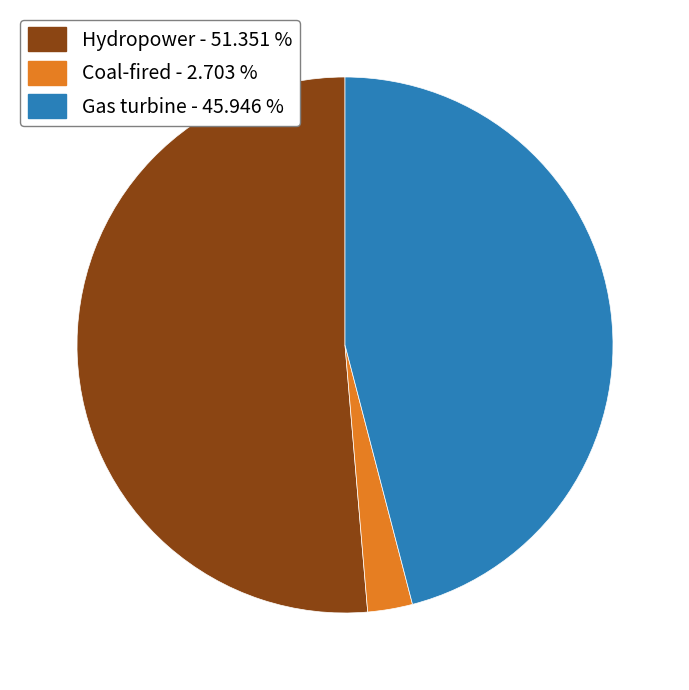

Is Hydropower the majority of the pie?

Yes